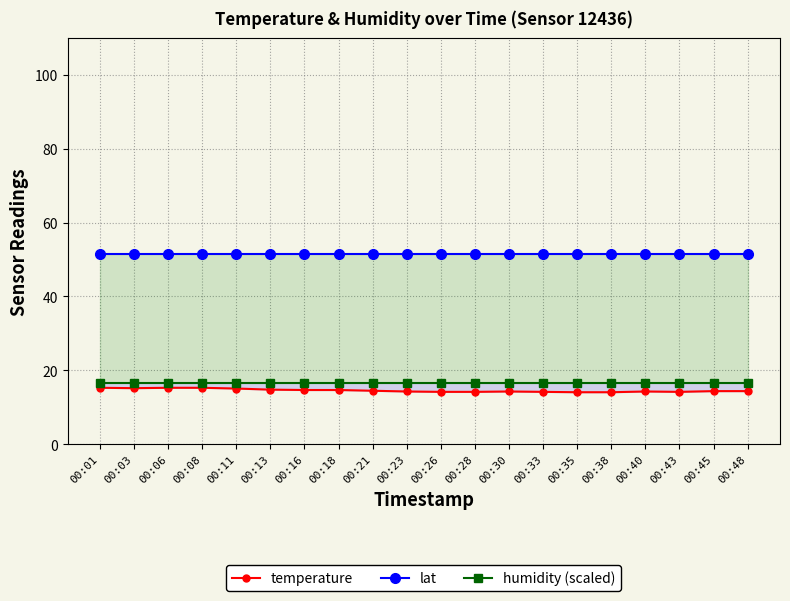

How many data points does each series have?

20